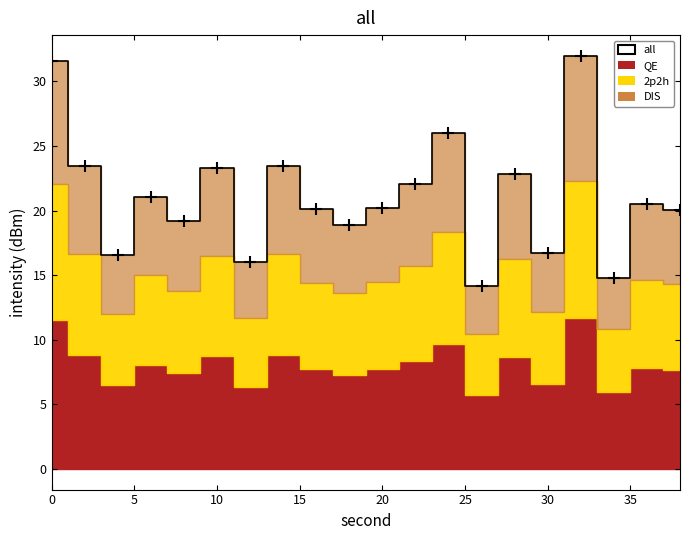

How many lines are shown in the chart?

1